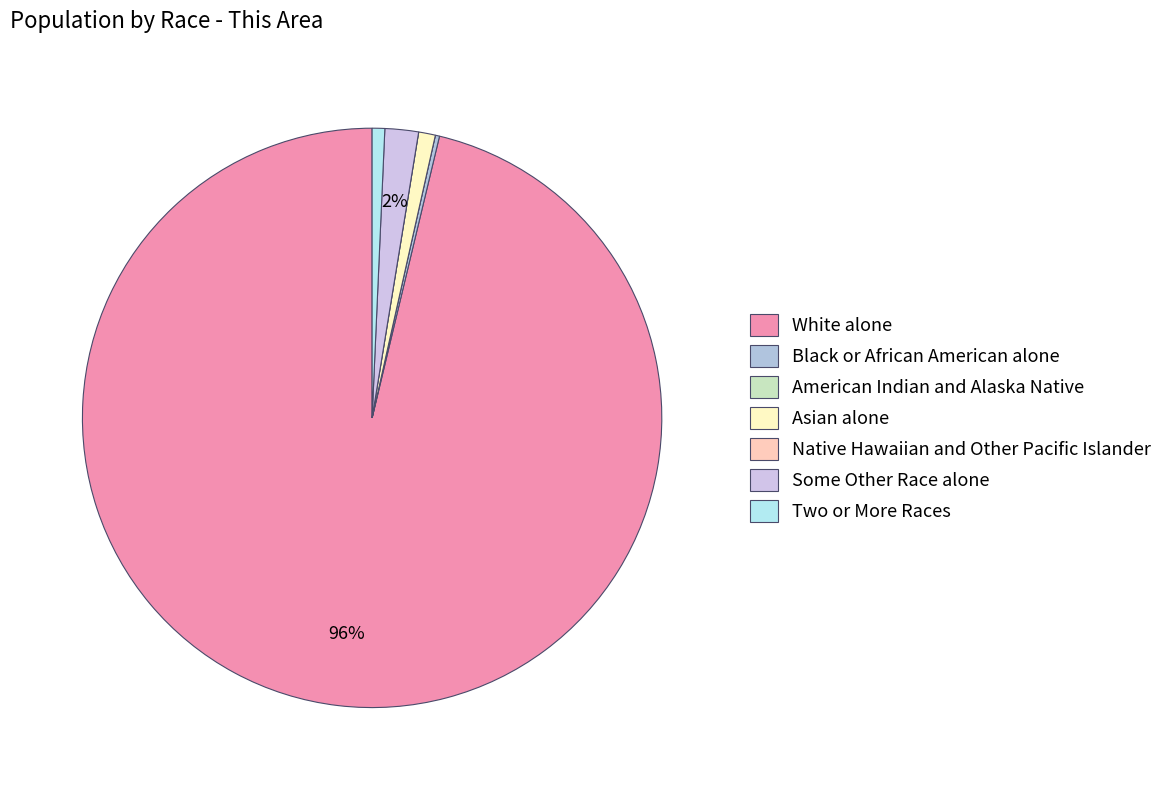

To the nearest percent, what is the difference between the largest and smallest slice percentages?

96%